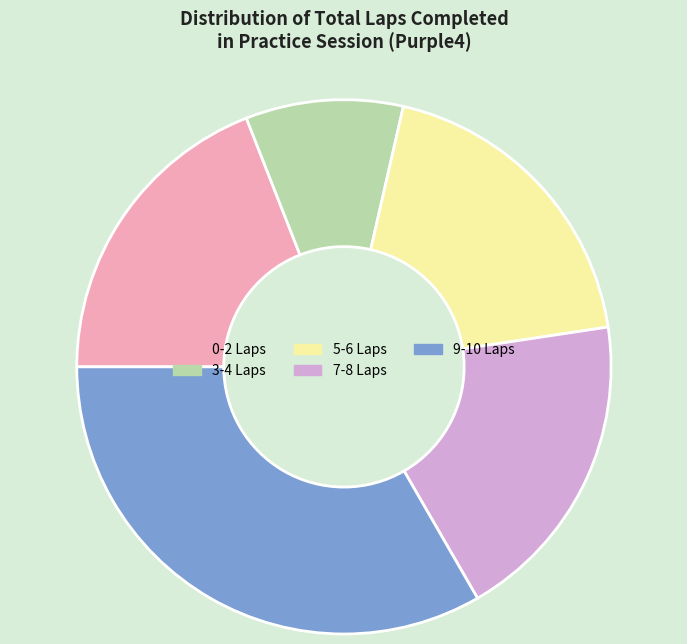

Combined, do 0-2 Laps and 7-8 Laps account for over 50%?

No